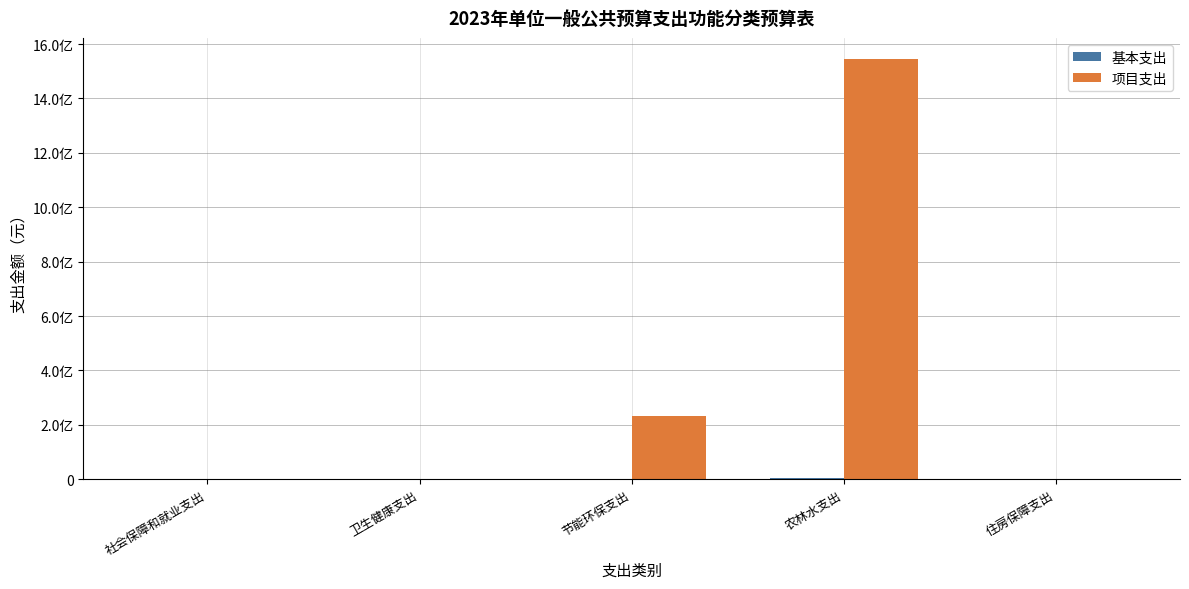

Does the chart contain stacked bars?

No